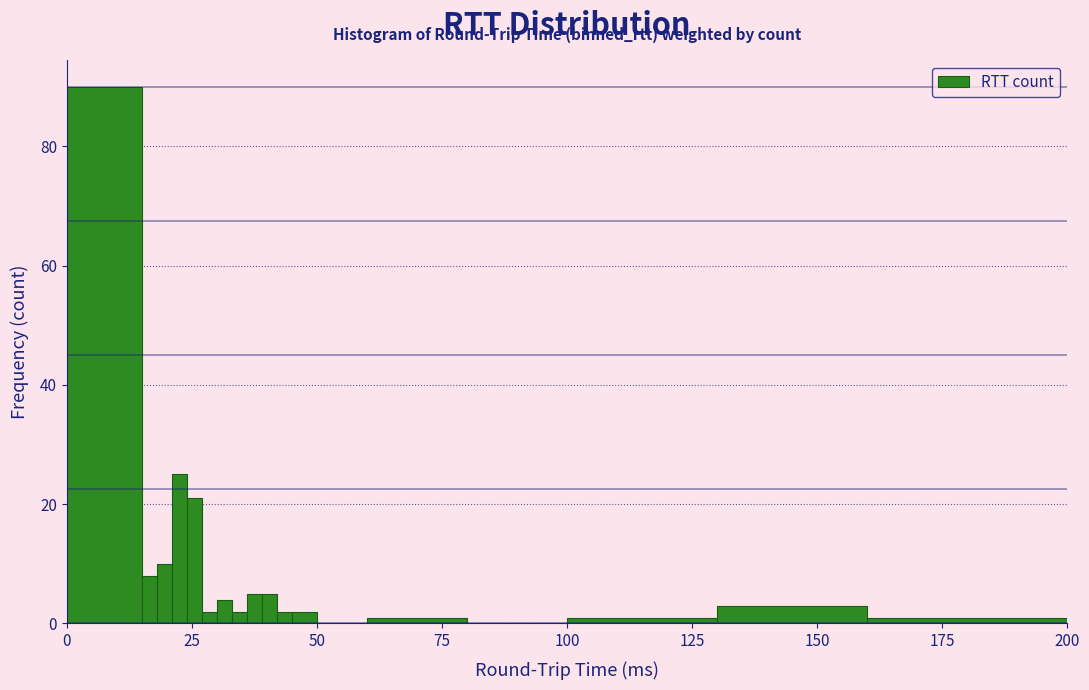

Read against the x-axis, roughly where is the centre of the tallest bar?

10